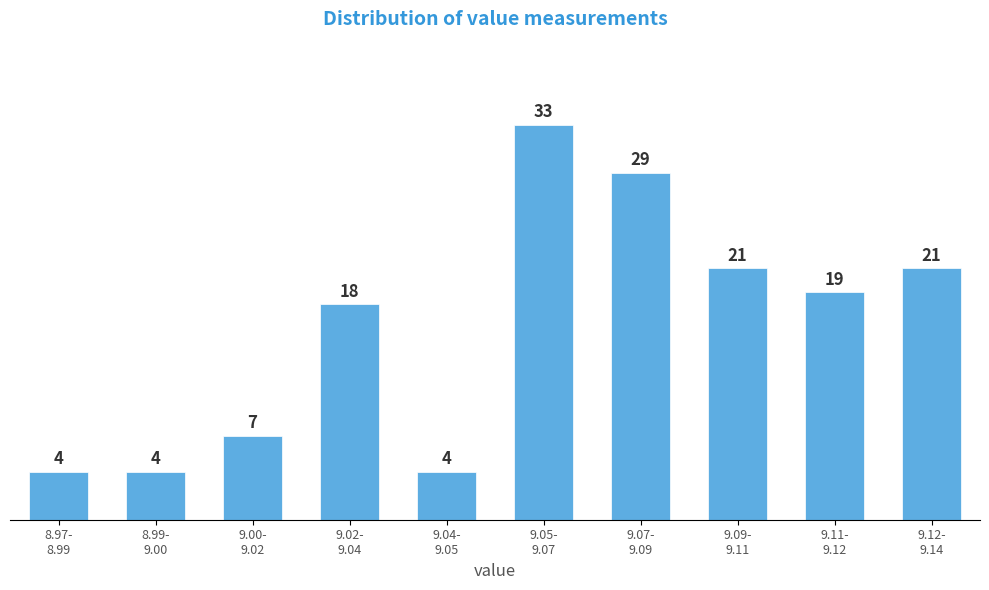

Reading right to left, transcribe all the data shown in this chart.

21	19	21	29	33	4	18	7	4	4